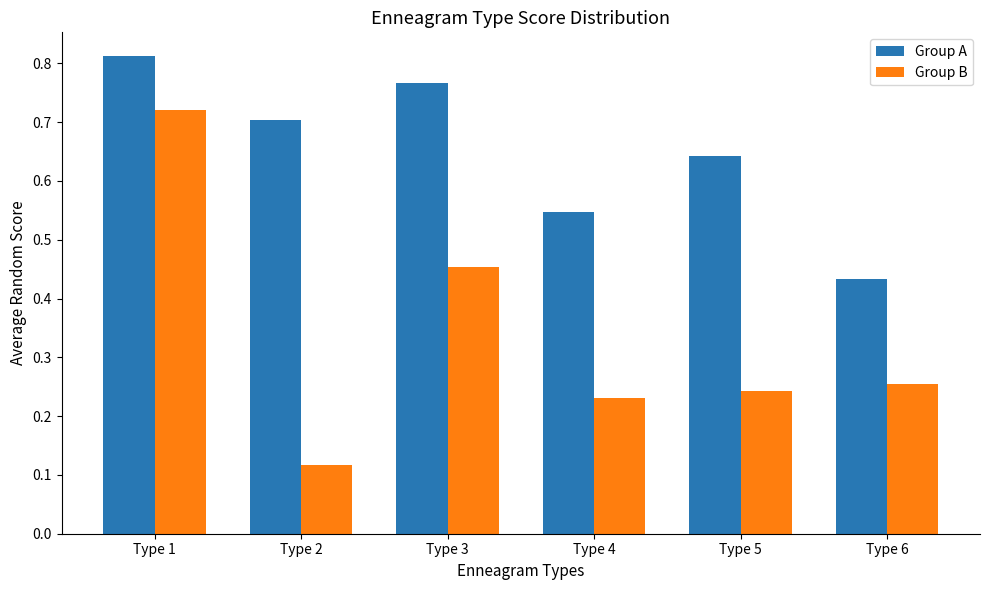

How many categories are shown in the chart?

6